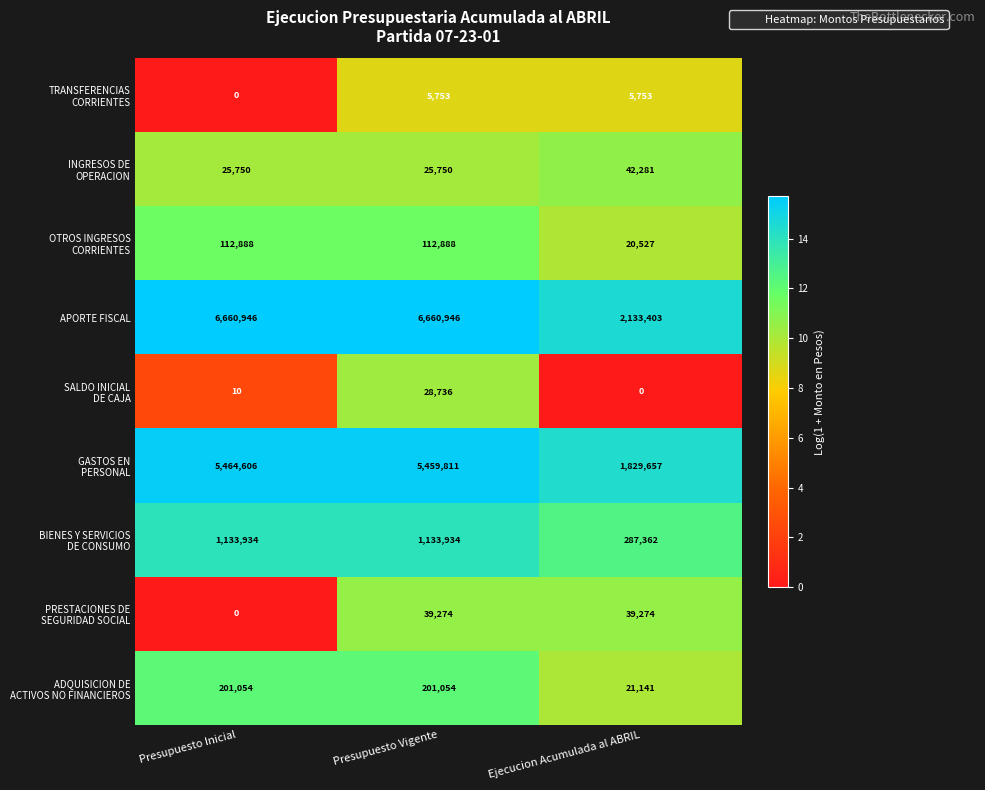

Is it true that APORTE FISCAL equals 6660946 at Presupuesto Inicial?

True